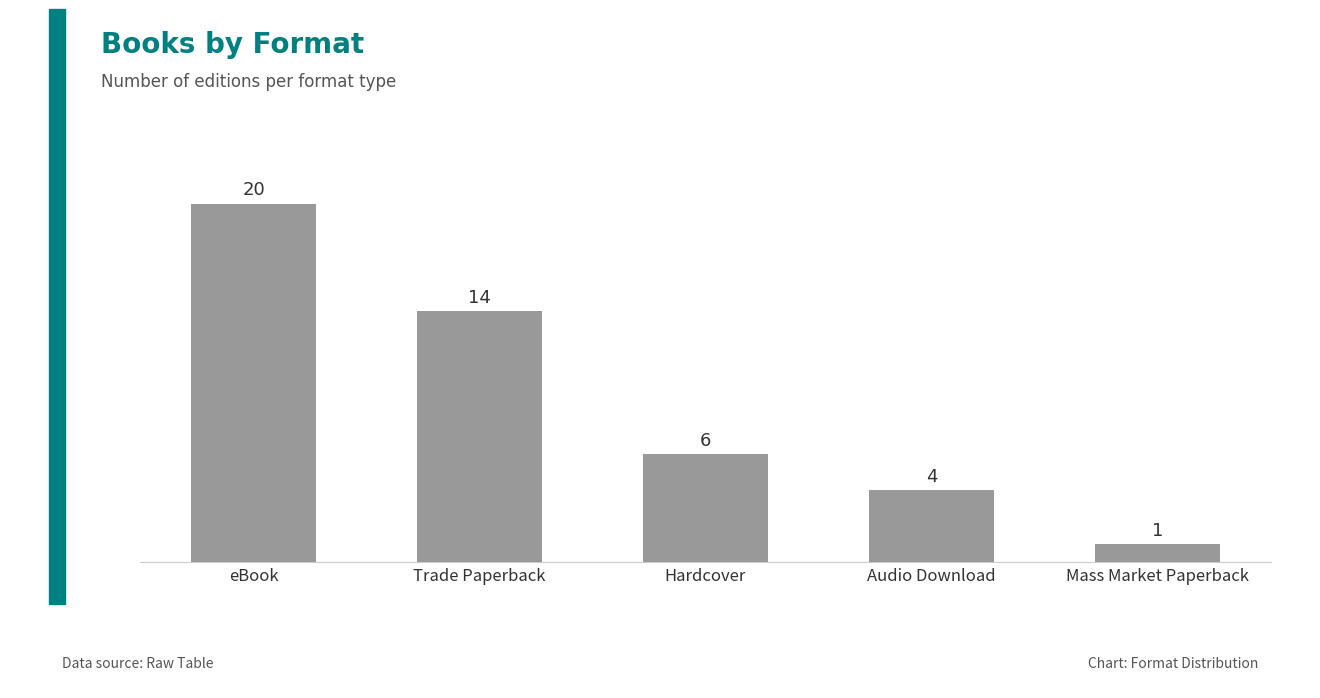

How many values are between 4 and 14?

3